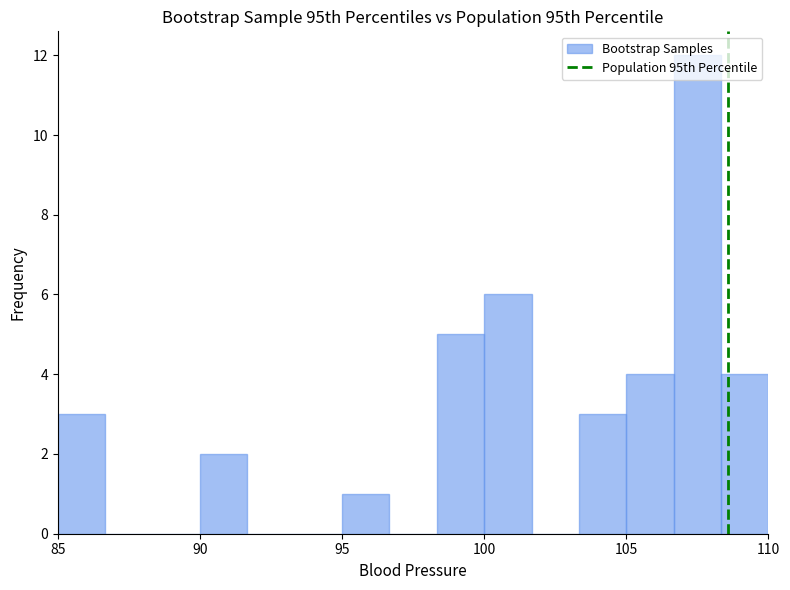

Around what value on the x-axis is the tallest bar? Give the approximate position of its centre, as read against the axis.

107.5